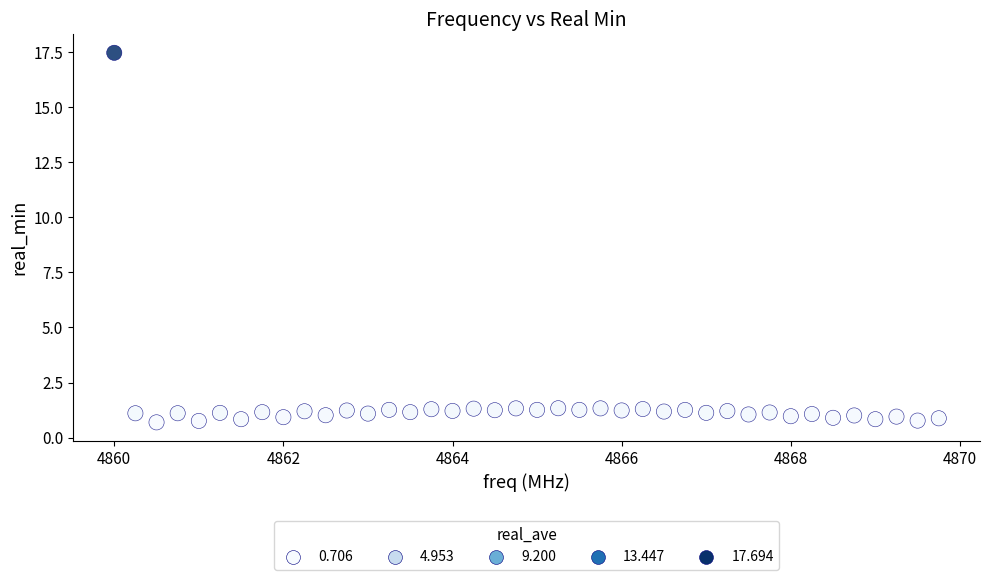

What is the range of Y values (max minus min)?

16.8